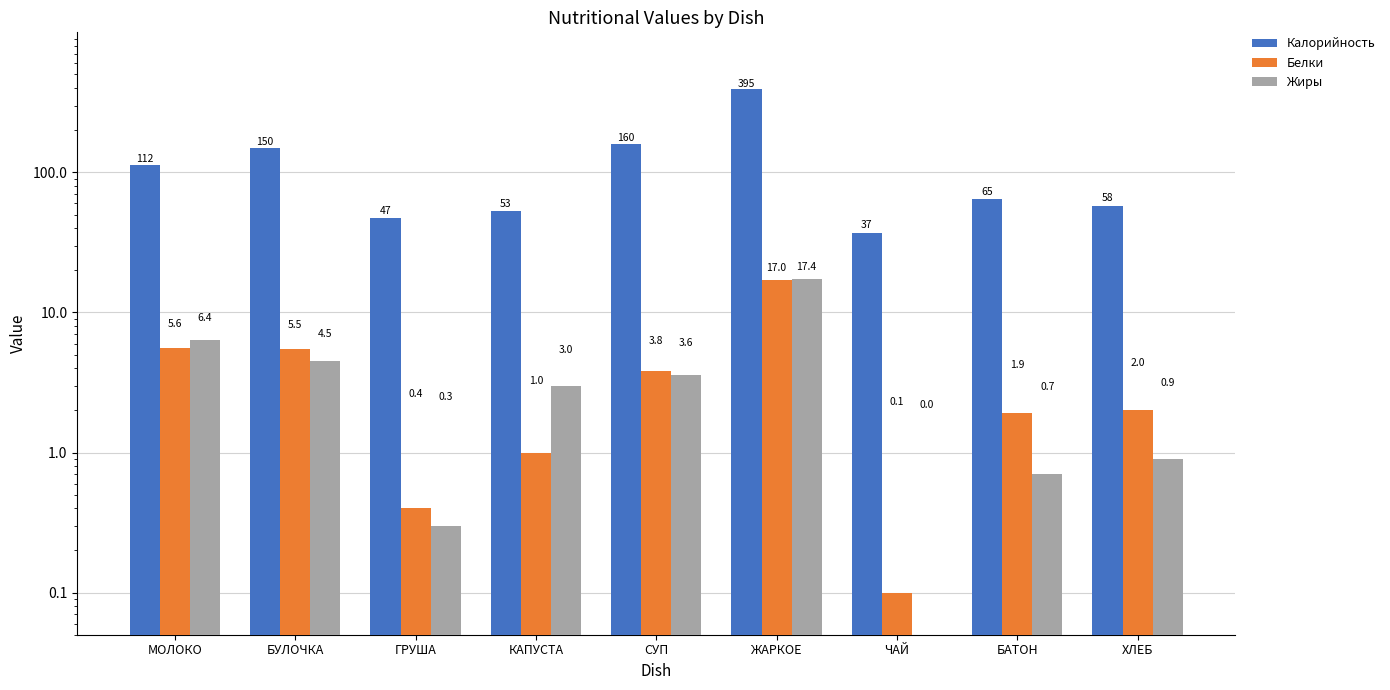

Count the number of categories in the chart.

9